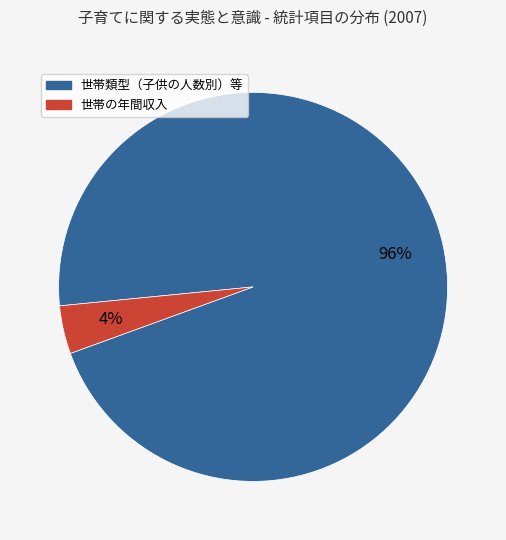

Does any single category account for the majority?

Yes